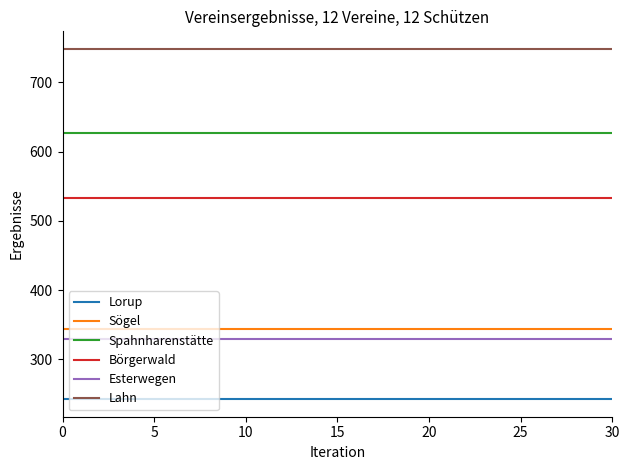

True or false: Spahnharenstätte and Börgerwald cross at least once.

False